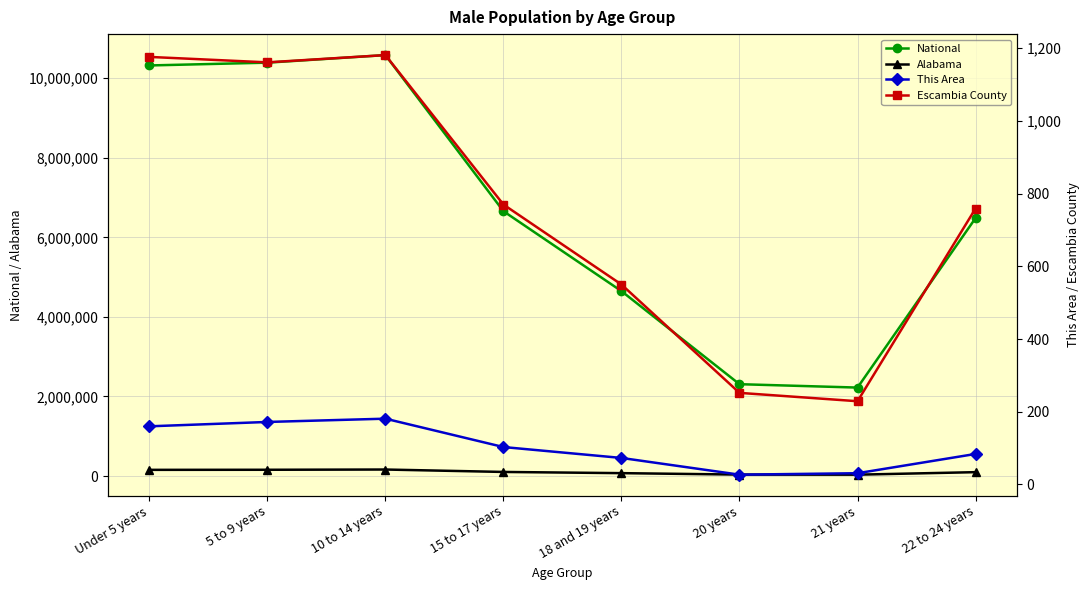

Reading left to right, extract all data points from this chart.

National: Under 5 years=10319427	5 to 9 years=10389638	10 to 14 years=10579862	15 to 17 years=6656209	18 and 19 years=4647457	20 years=2308319	21 years=2223198	22 to 24 years=6482659
Alabama: Under 5 years=155265	5 to 9 years=157340	10 to 14 years=163417	15 to 17 years=102627	18 and 19 years=72524	20 years=36159	21 years=34103	22 to 24 years=97258
This Area: Under 5 years=160	5 to 9 years=172	10 to 14 years=181	15 to 17 years=103	18 and 19 years=73	20 years=27	21 years=31	22 to 24 years=84
Escambia County: Under 5 years=1176	5 to 9 years=1161	10 to 14 years=1181	15 to 17 years=770	18 and 19 years=550	20 years=252	21 years=229	22 to 24 years=759